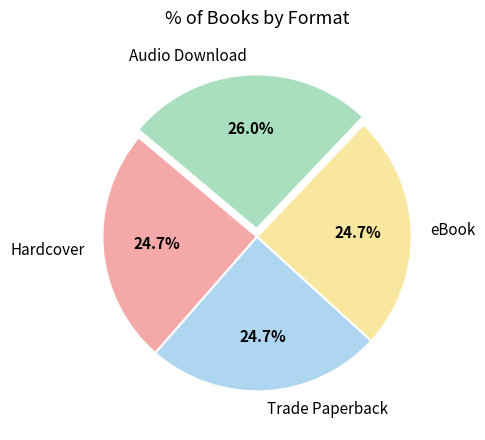

Which slice is the largest?

Audio Download